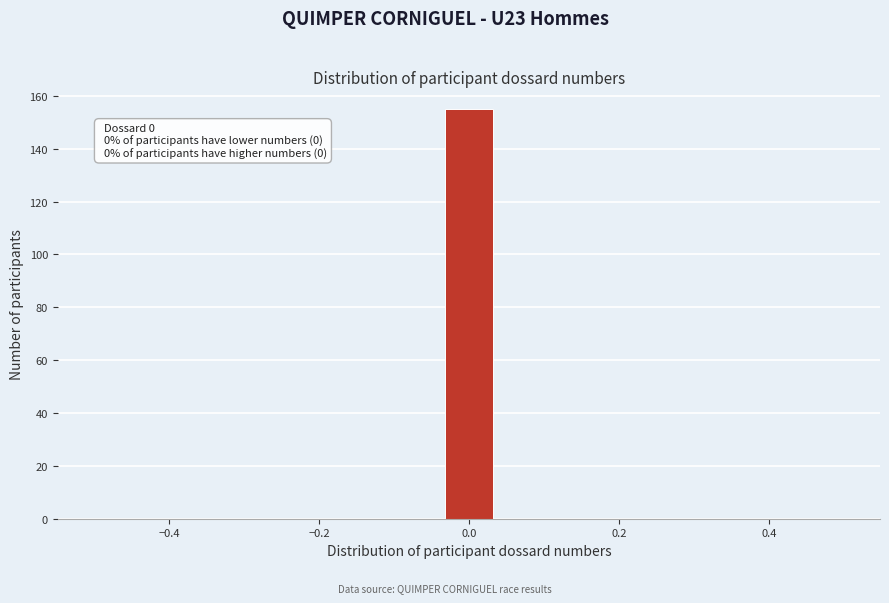

Read against the x-axis, roughly where is the centre of the tallest bar?

0.00